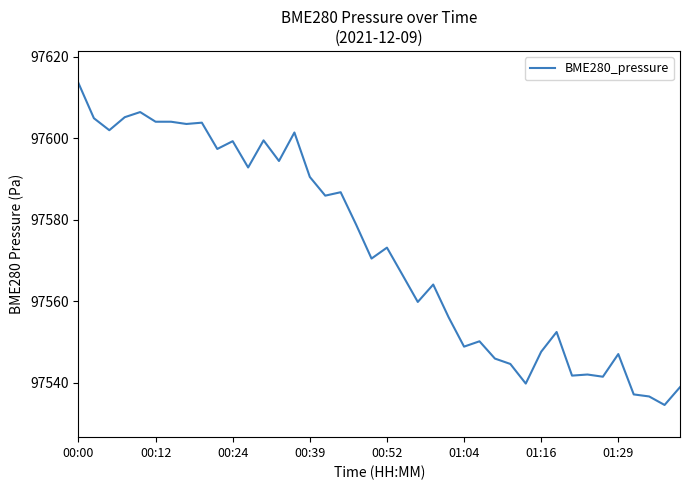

How many lines are shown in the chart?

1